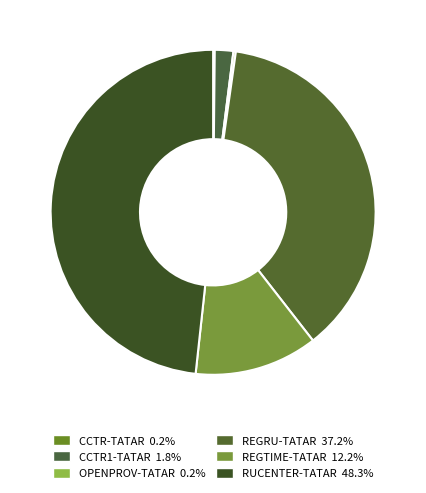

What is the largest slice in the pie chart?

RUCENTER-TATAR